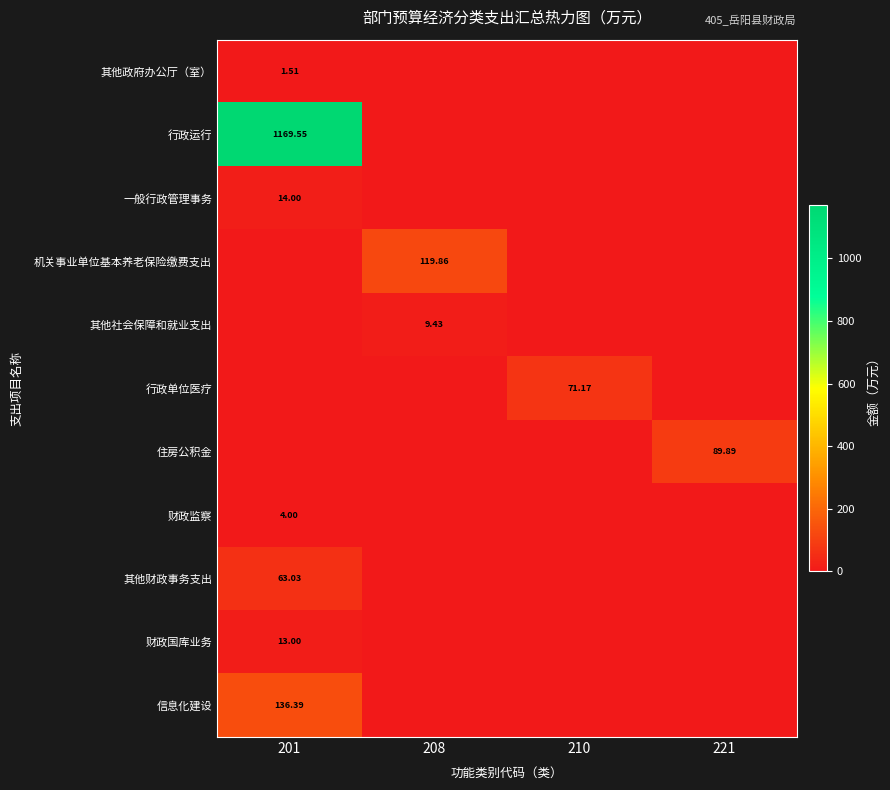

What is the total value across all series at 221?

89.9